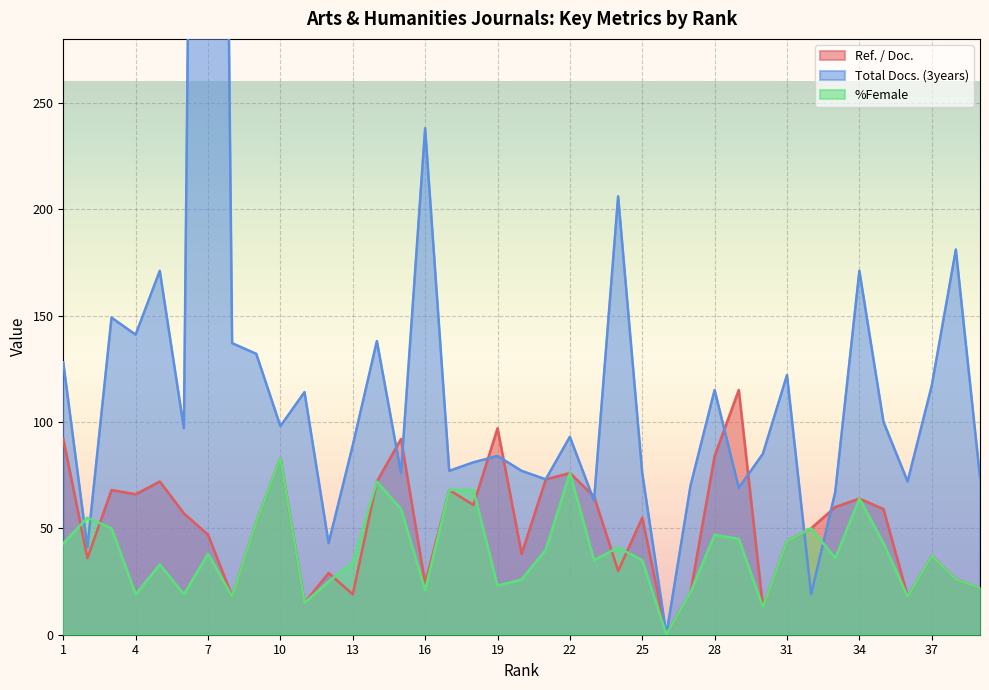

The %Female series shows 10 at 38. True or false?

False